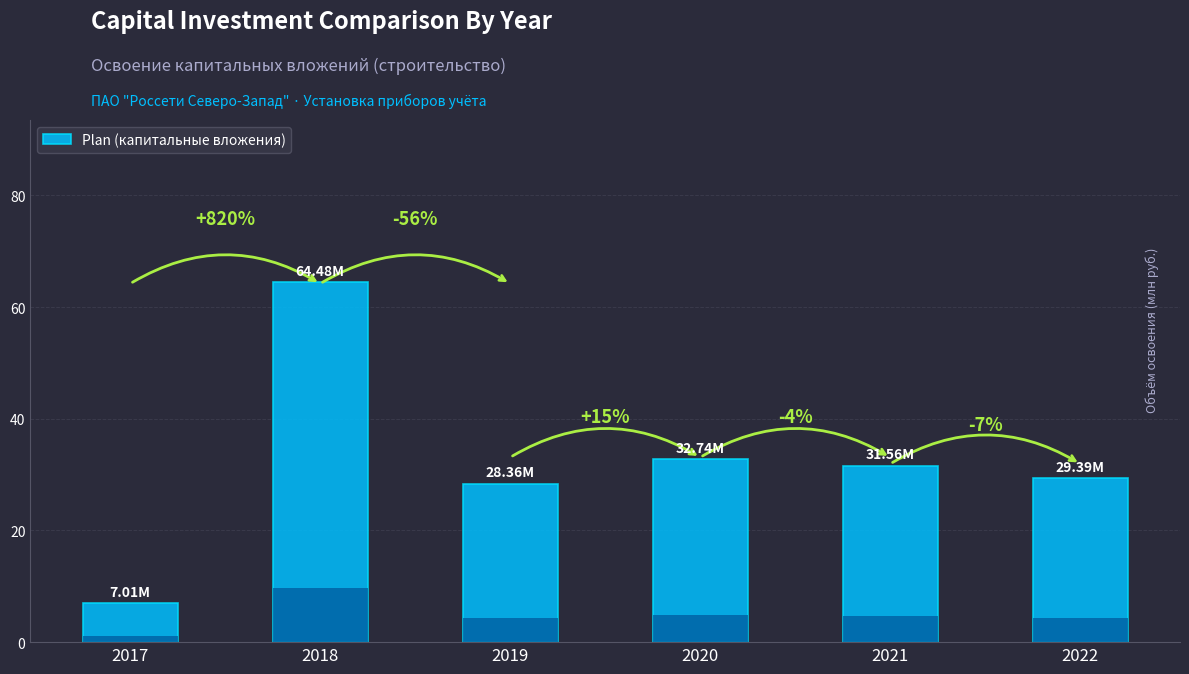

Count the number of values greater than 31.

3